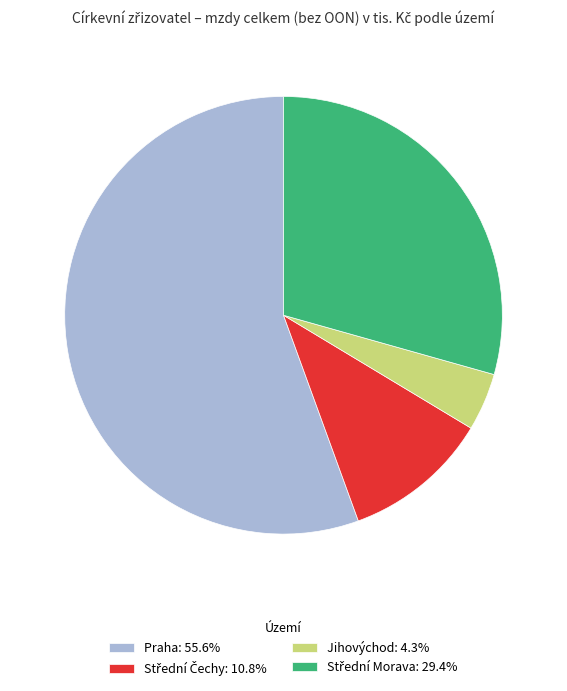

Do Jihovýchod: 4.3% and Praha: 55.6% together represent more than half of the pie?

Yes